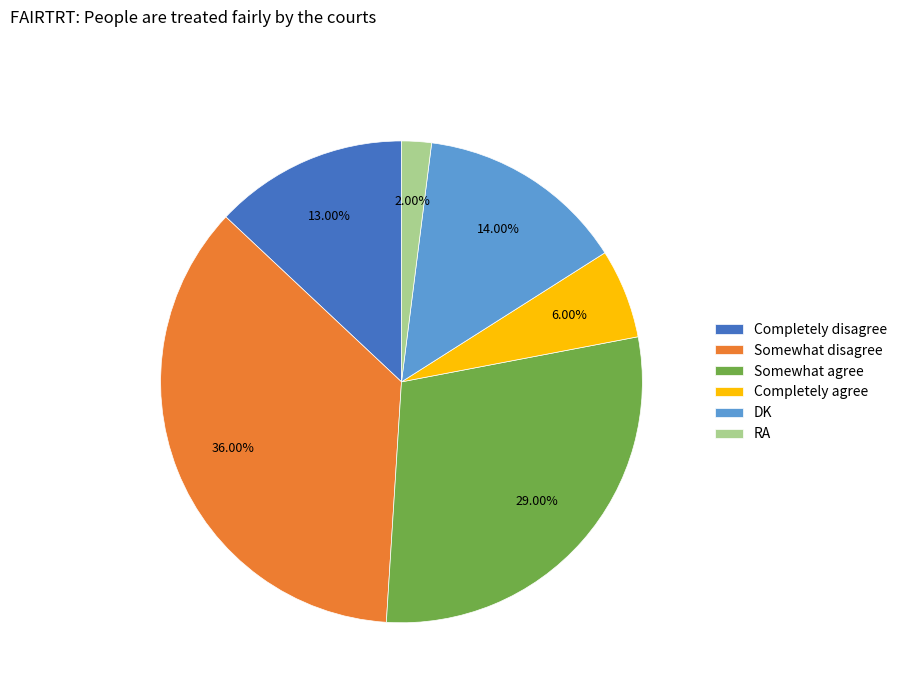

Which slice is the smallest?

RA